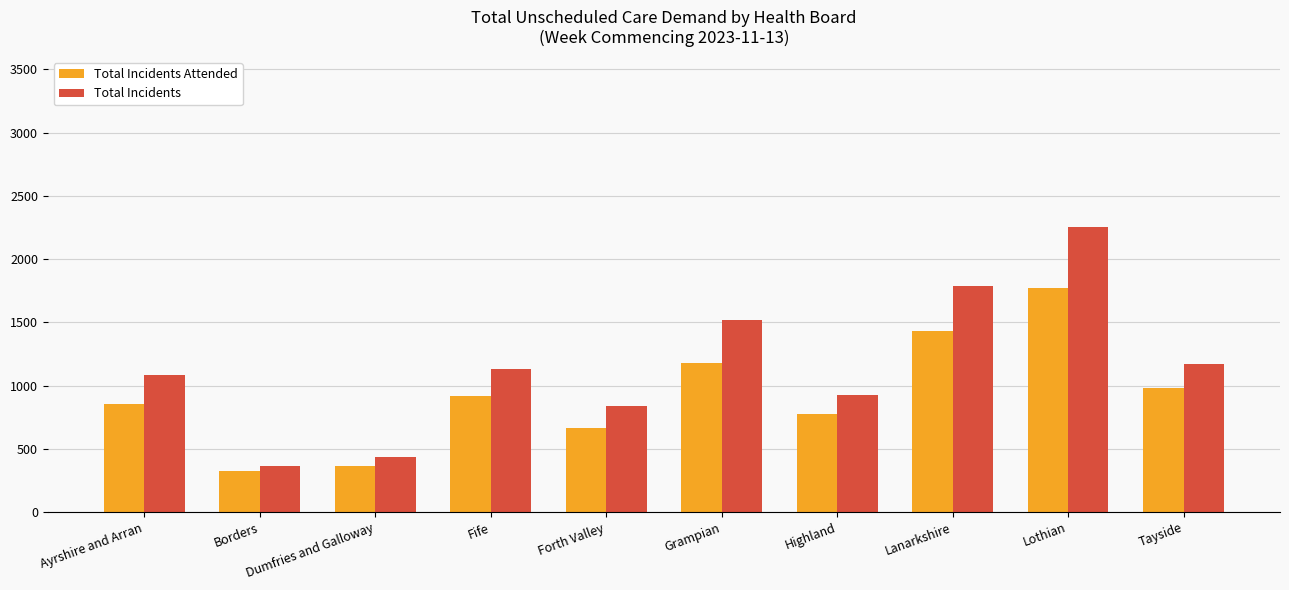

At which label is Total Incidents Attended closest to 1046?

Tayside